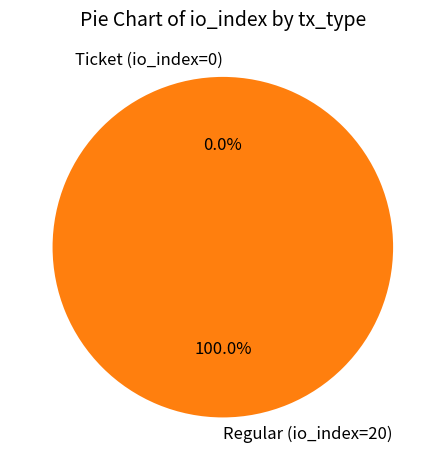

What is the smallest slice in the pie chart?

Ticket (io_index=0)